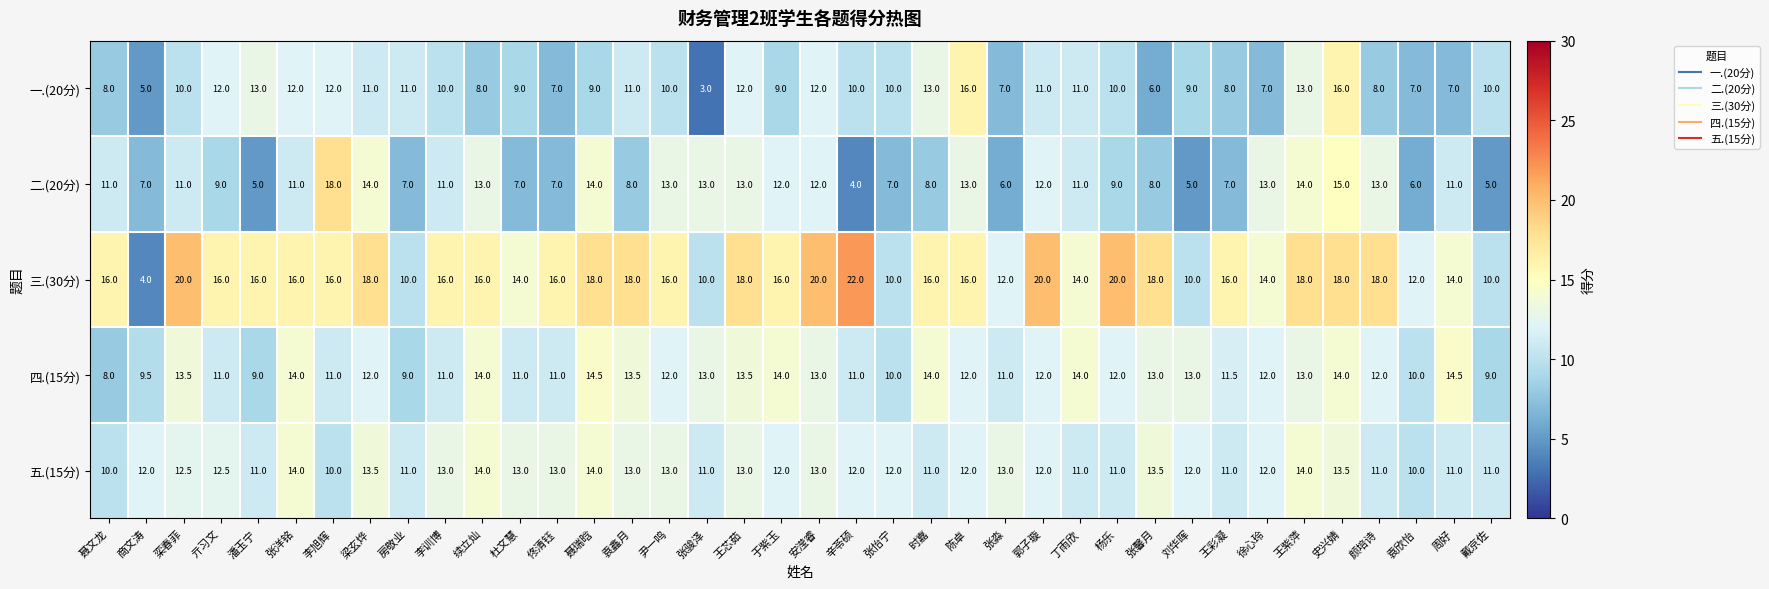

Which series changed the most between 尹一鸣 and 袁欣怡?

二.(20分)